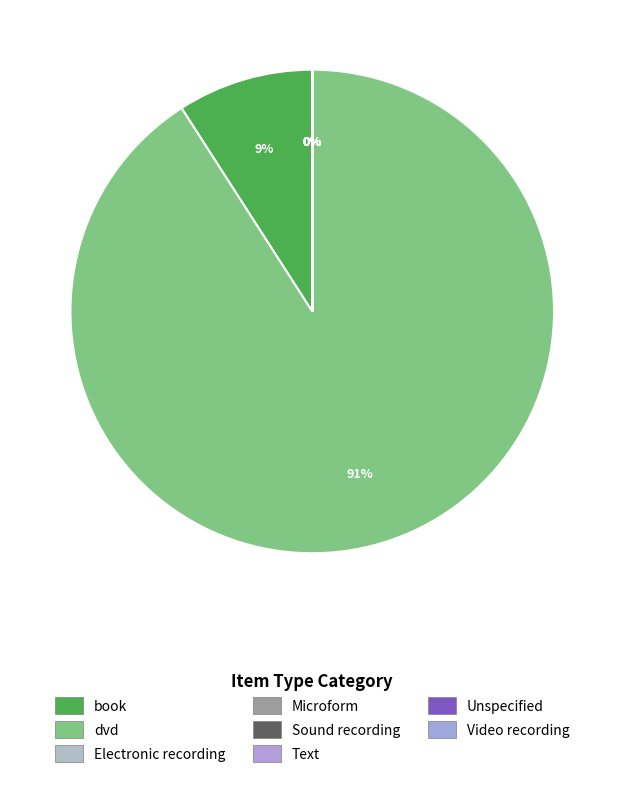

True or false: book accounts for 19% of the total.

False